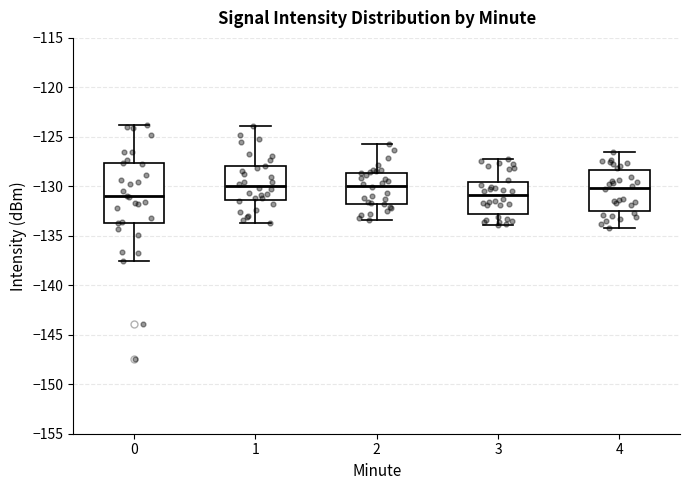

Reading left to right, transcribe this box plot: for each box, give where its median line is, the range the box spans, and where its two whiskers end, as read against the y-axis. The values are not printed on the chart, so give them approximately, as read against the axis.

0: median -131.0, box -133.5 to -127.5, whiskers -137.5 to -124.0
1: median -130.0, box -131.5 to -128.0, whiskers -133.5 to -124.0
2: median -130.0, box -132.0 to -128.5, whiskers -133.5 to -125.5
3: median -131.0, box -133.0 to -129.5, whiskers -134.0 to -127.0
4: median -130.0, box -132.5 to -128.5, whiskers -134.0 to -126.5